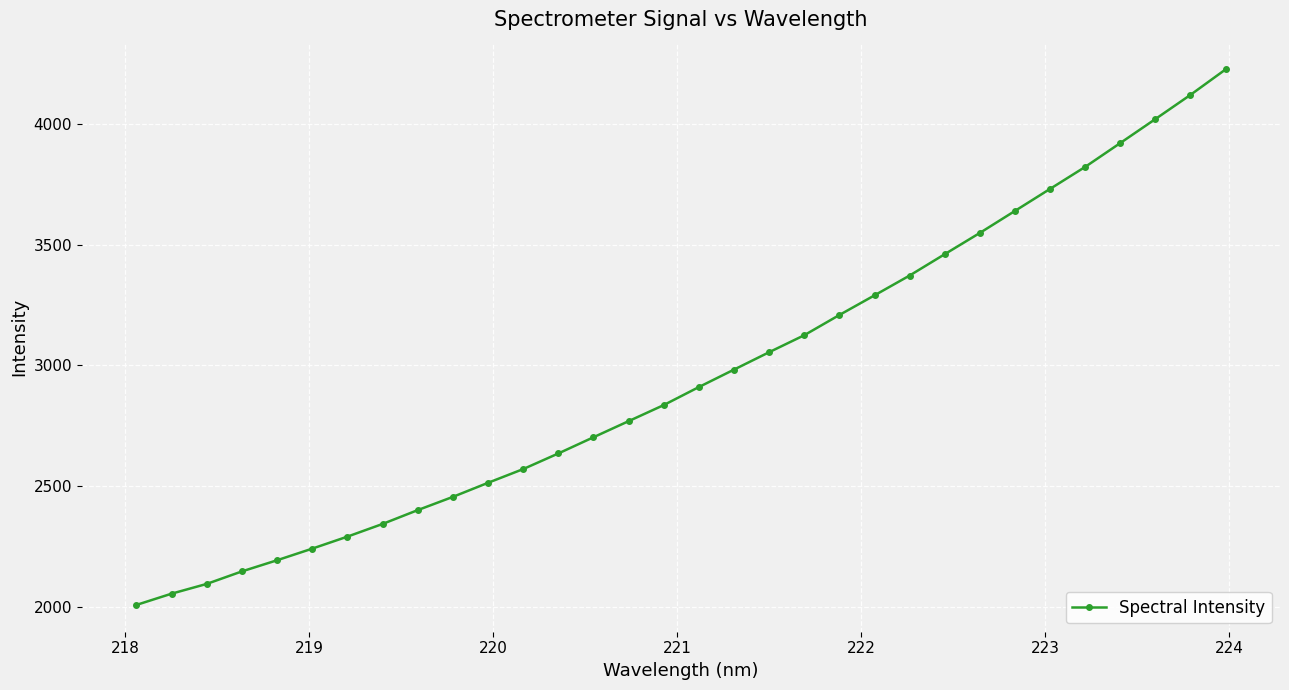

What is the value of the 7th point from the left?

2289.6